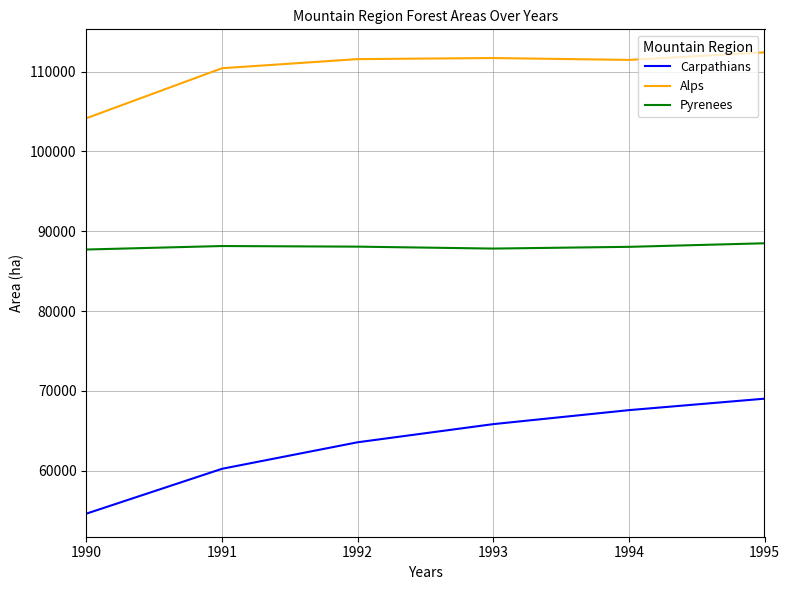

The value of Pyrenees at 1990 is 56327. True or false?

False